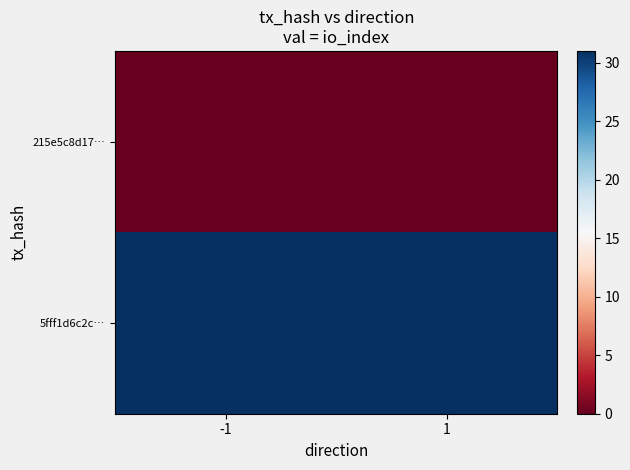

Reading left to right, list all the values displayed in this chart.

215e5c8d17…: -1=0	1=0
5fff1d6c2c…: -1=31	1=31